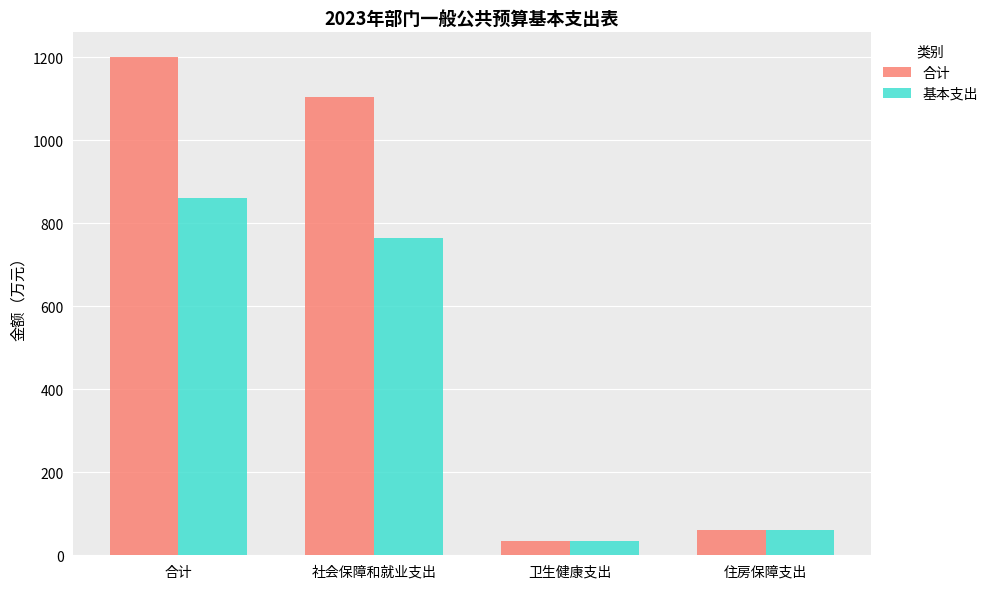

The 基本支出 series shows 859.7 at 合计. True or false?

True